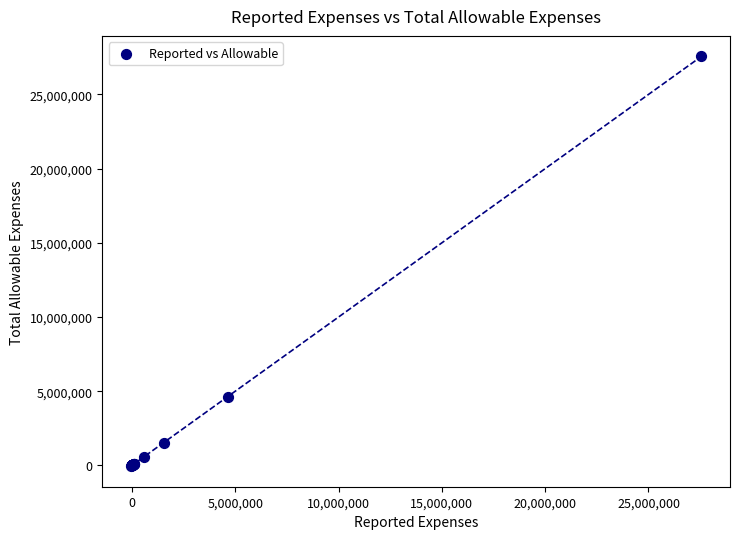

What Y value in the scatter plot is closest to 13752550?

4639738.5